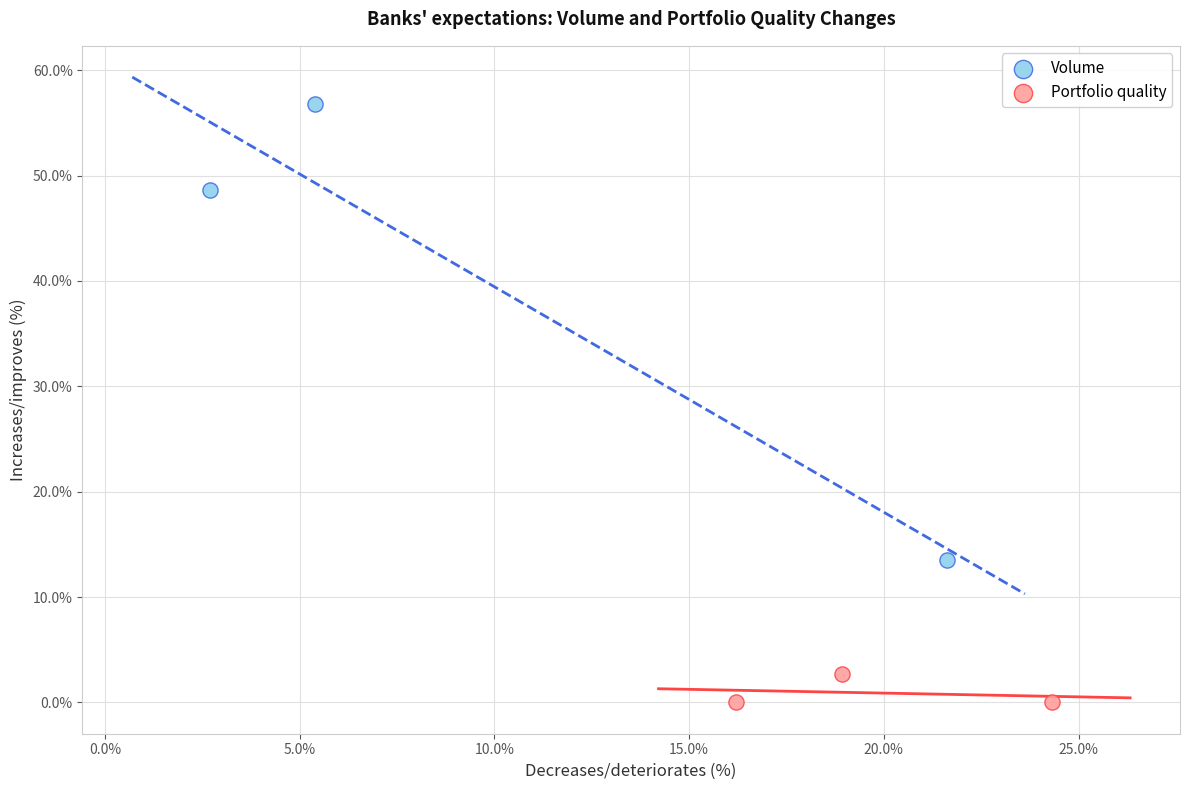

Which series reaches the maximum Y coordinate?

Volume